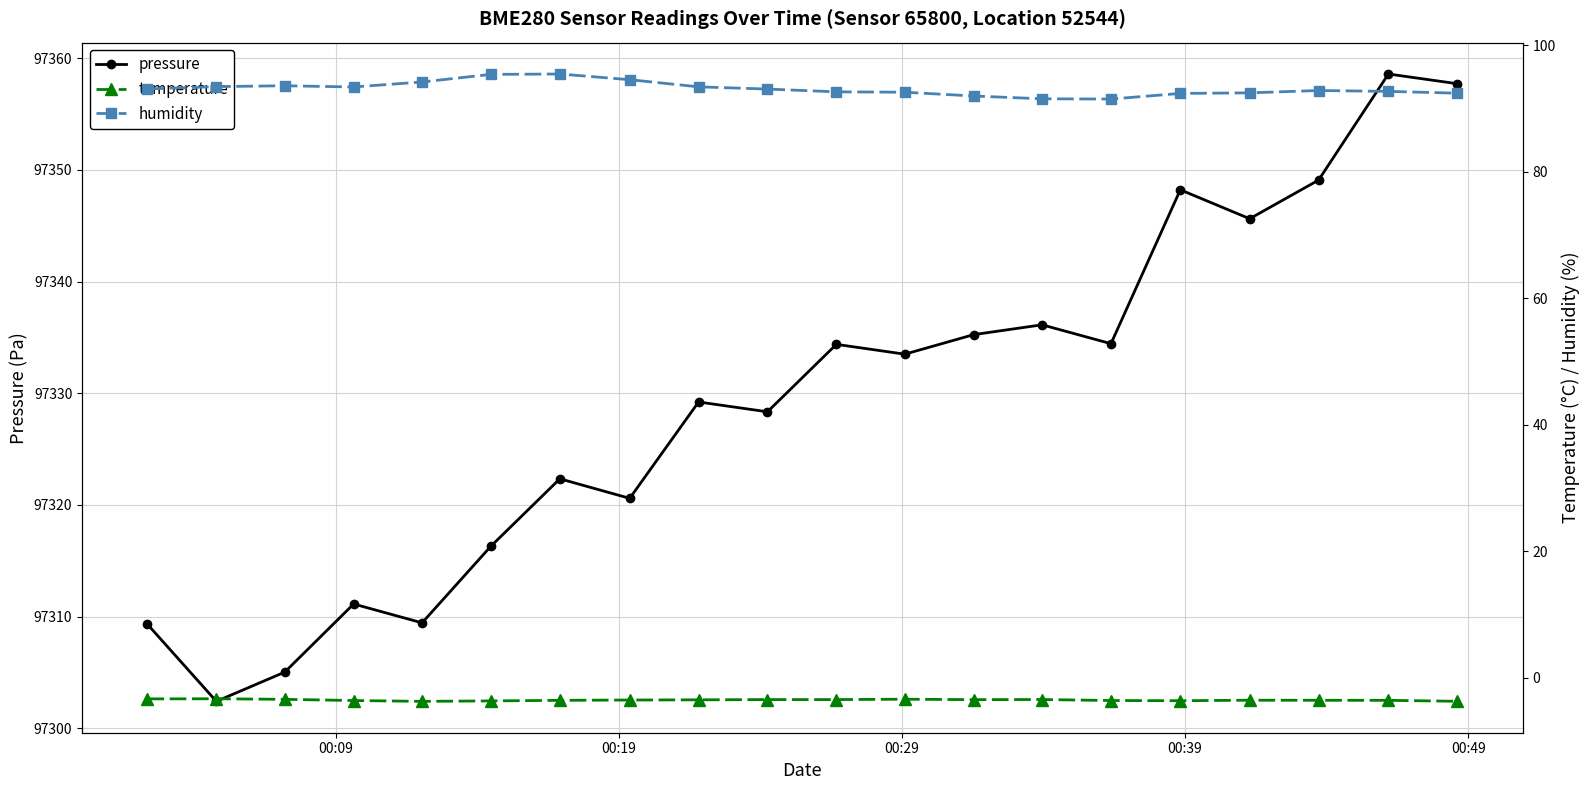

How many lines are shown in the chart?

3